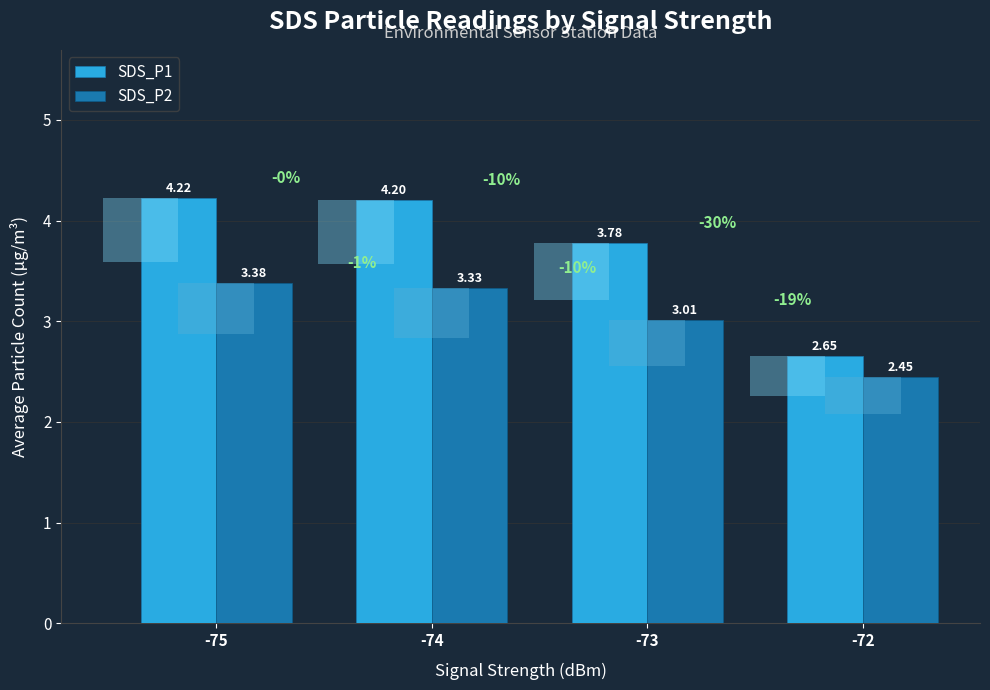

Reading left to right, transcribe all the data shown in this chart.

SDS_P1: 4.2	4.2	3.8	2.6
SDS_P2: 3.4	3.3	3.0	2.5